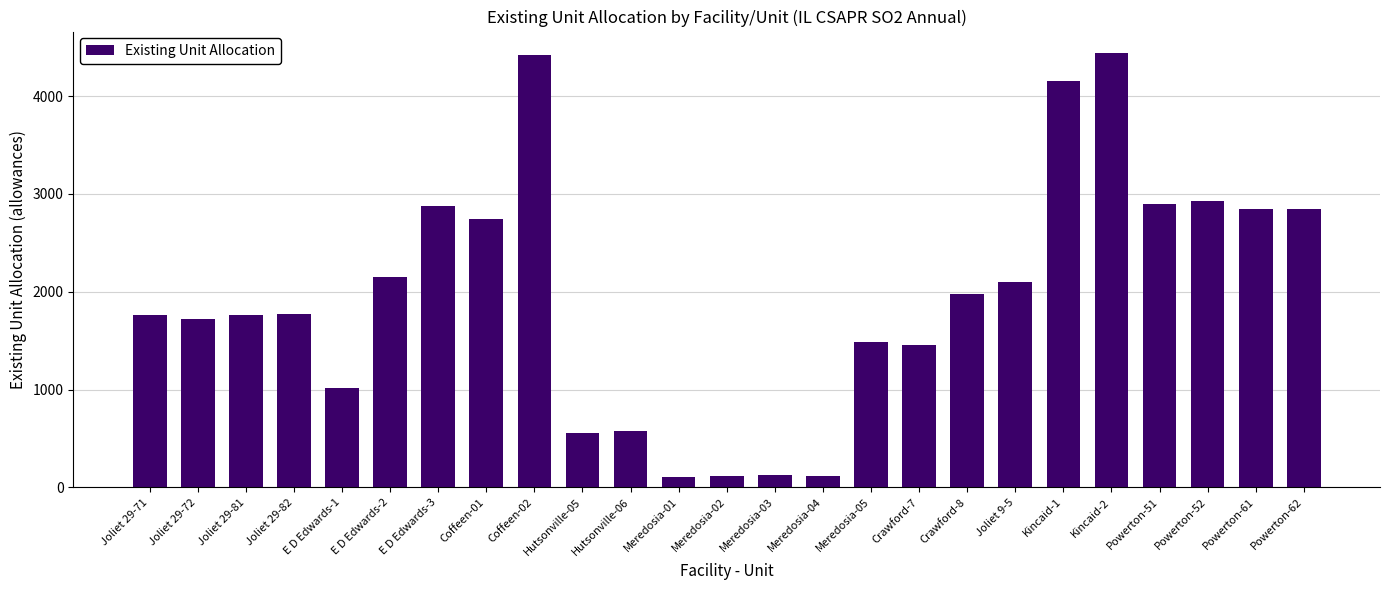

What is the label of the 5th bar from the right?

Kincaid-2